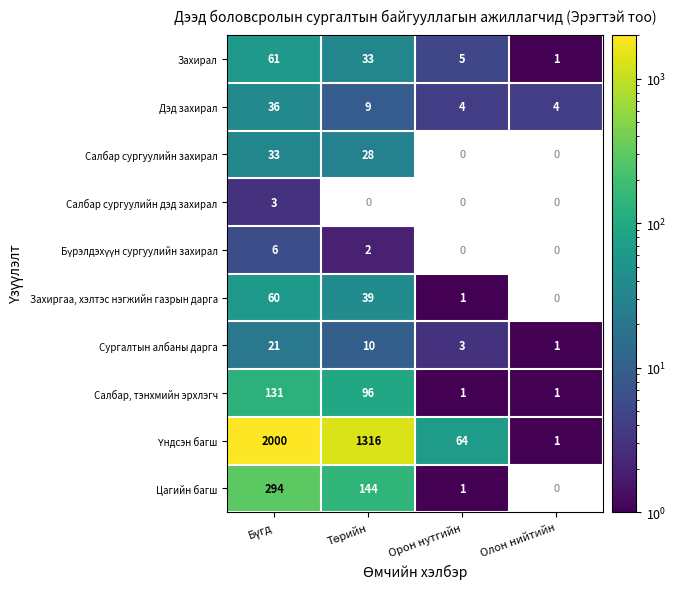

What is the difference between the maximum and minimum values in the Дэд захирал series?

32